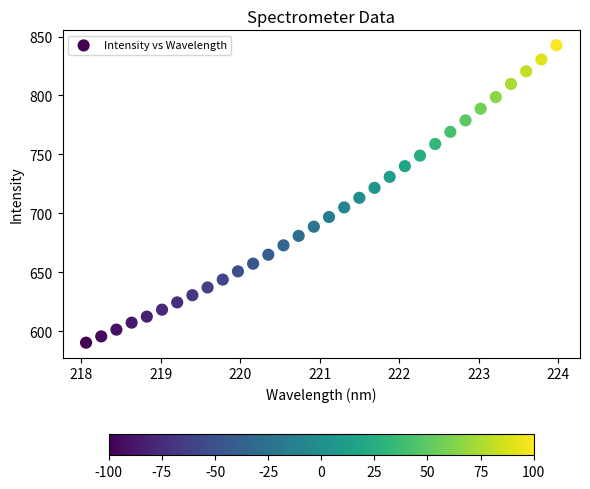

What is the range of X values (max minus min)?

5.9